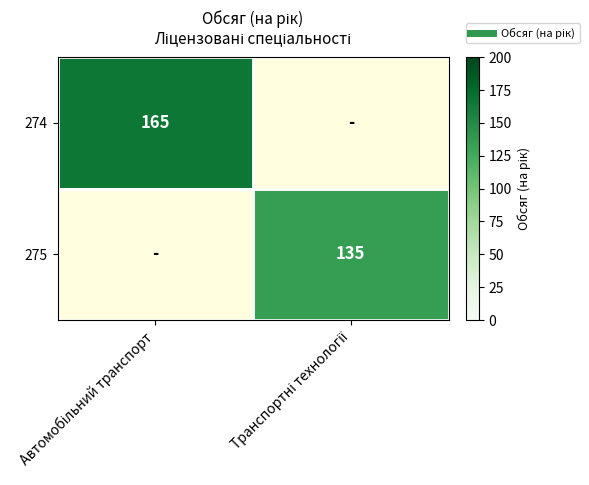

Which category has the lowest value in the 275 series?

Автомобільний транспорт